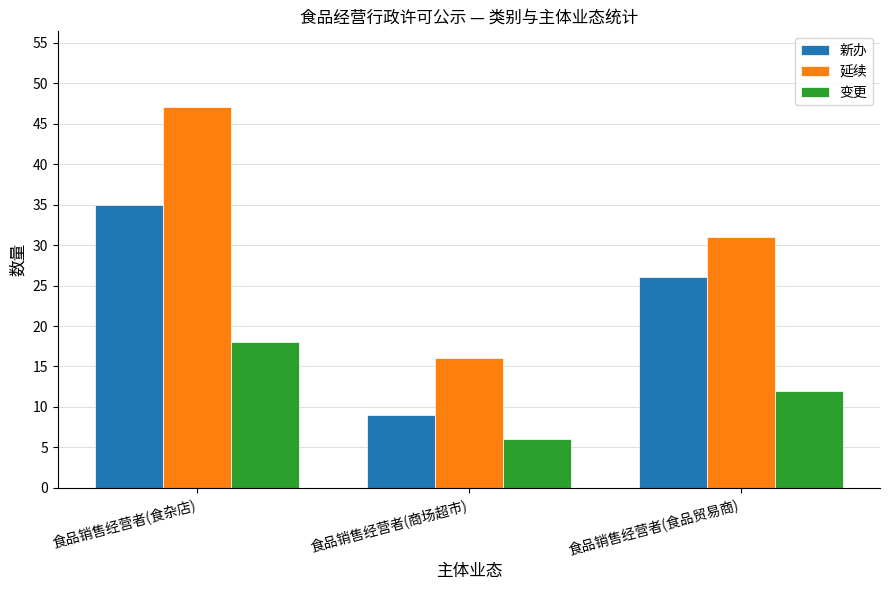

How many bars are there in each group?

3